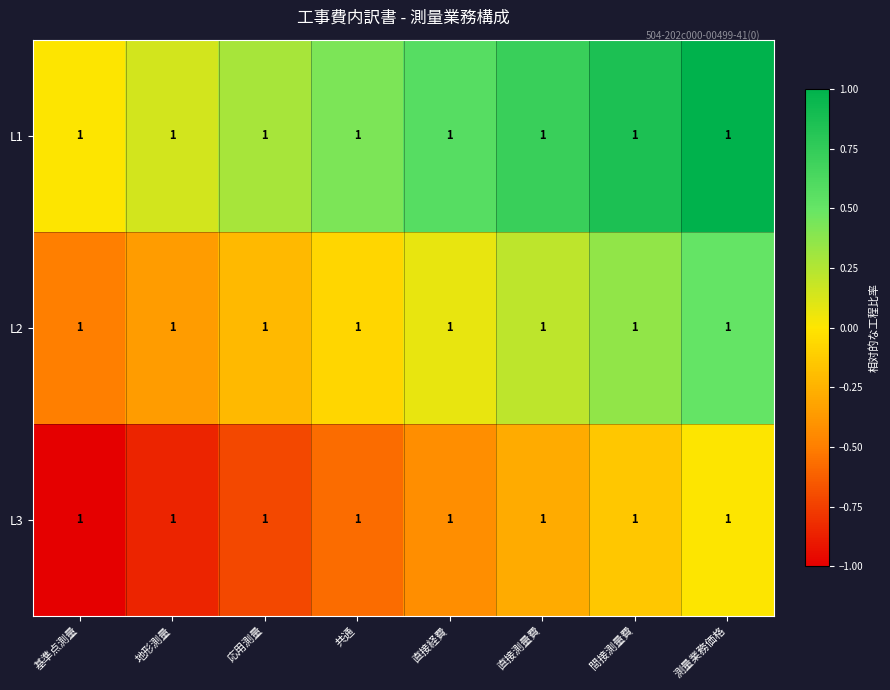

List the labels in order of L2 value, smallest first.

基準点測量, 地形測量, 応用測量, 共通, 直接経費, 直接測量費, 間接測量費, 測量業務価格